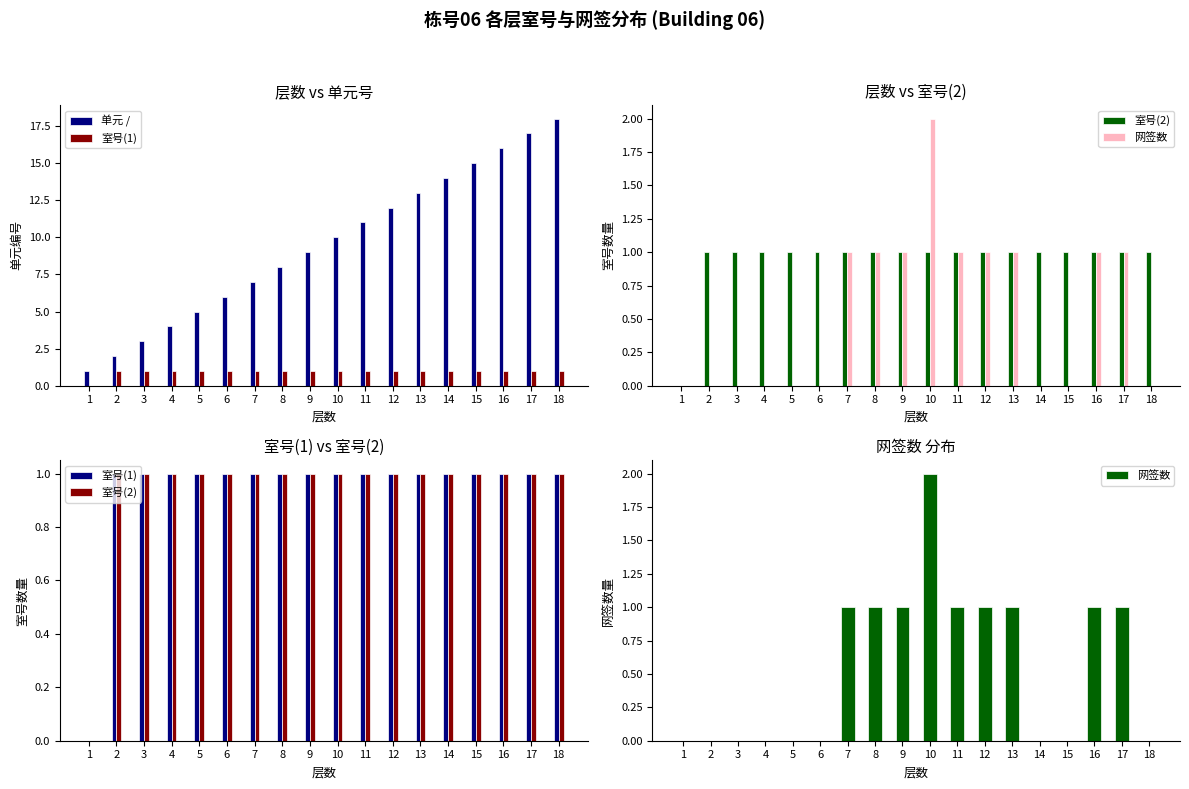

What is the maximum value for 室号(2)?

1